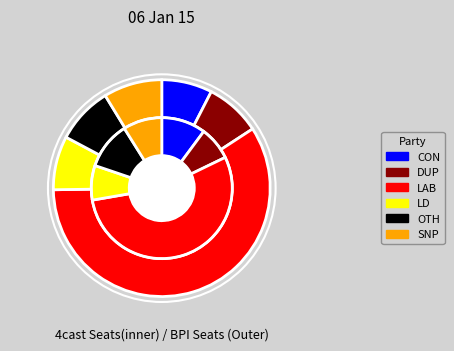

To the nearest percent, what is the average slice percentage?

8%